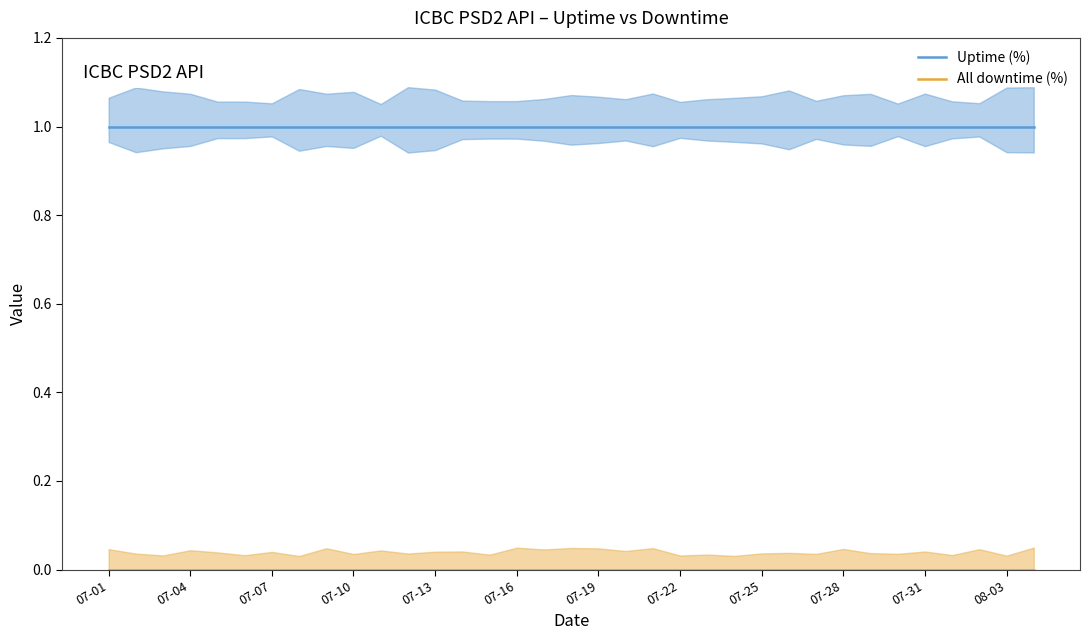

Which has a higher value, 07-07 or 07-31?

07-07